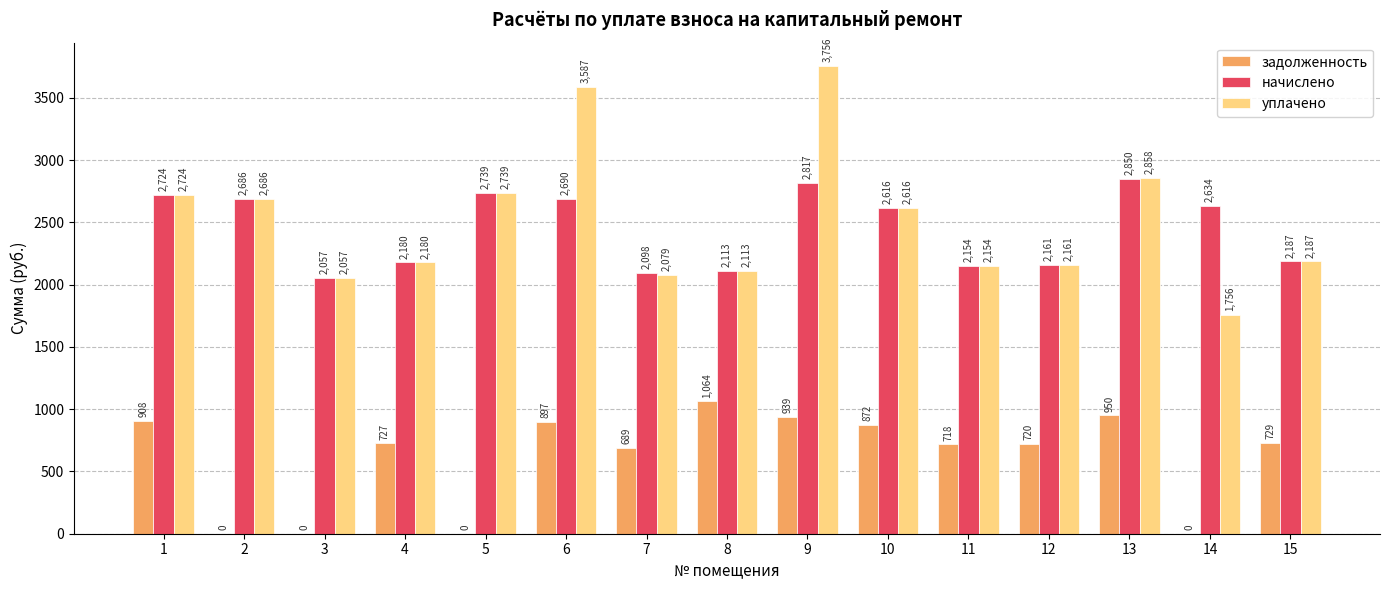

What is the sum of the задолженность values at 8 and 12?

1783.9